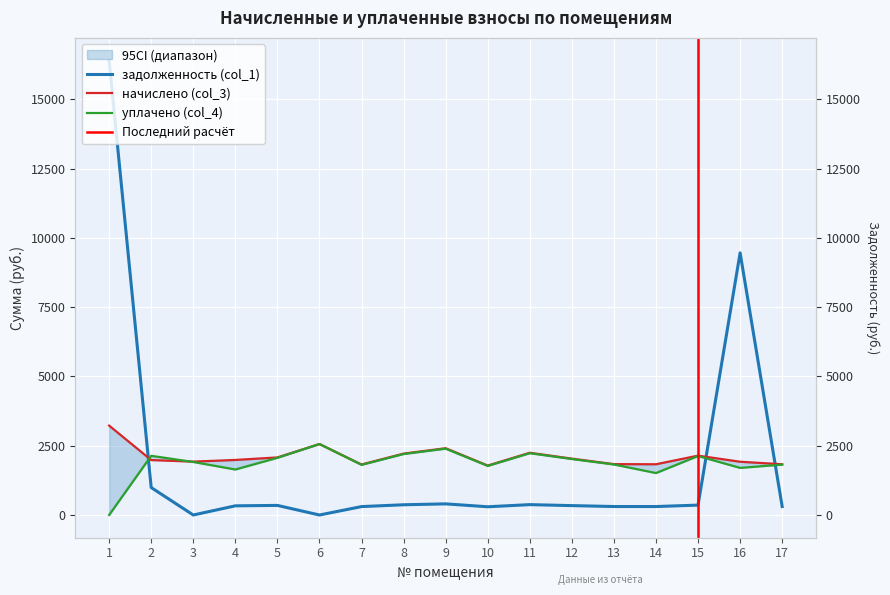

True or false: задолженность (col_1) and уплачено (col_4) intersect in this chart.

True